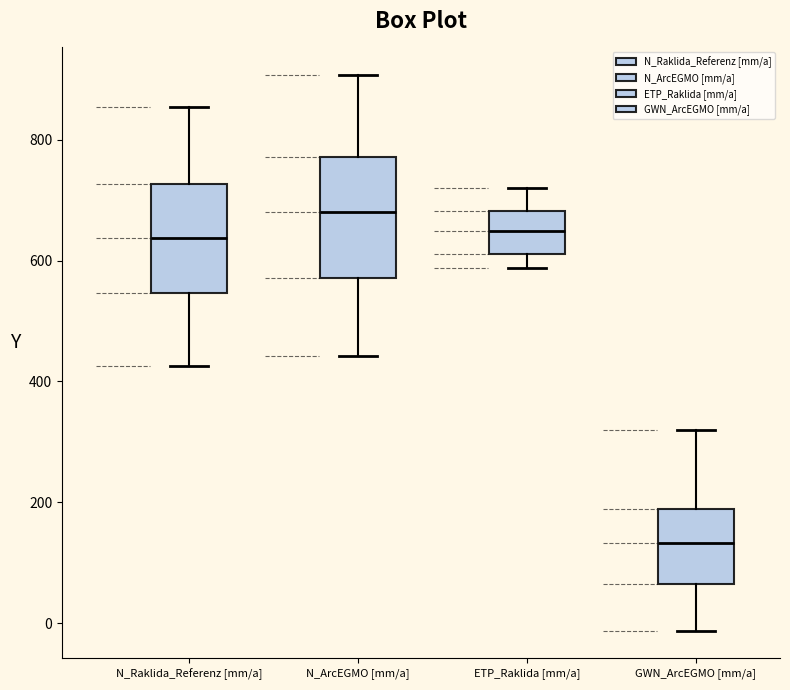

Which box's median line is the highest?

N_ArcEGMO [mm/a]